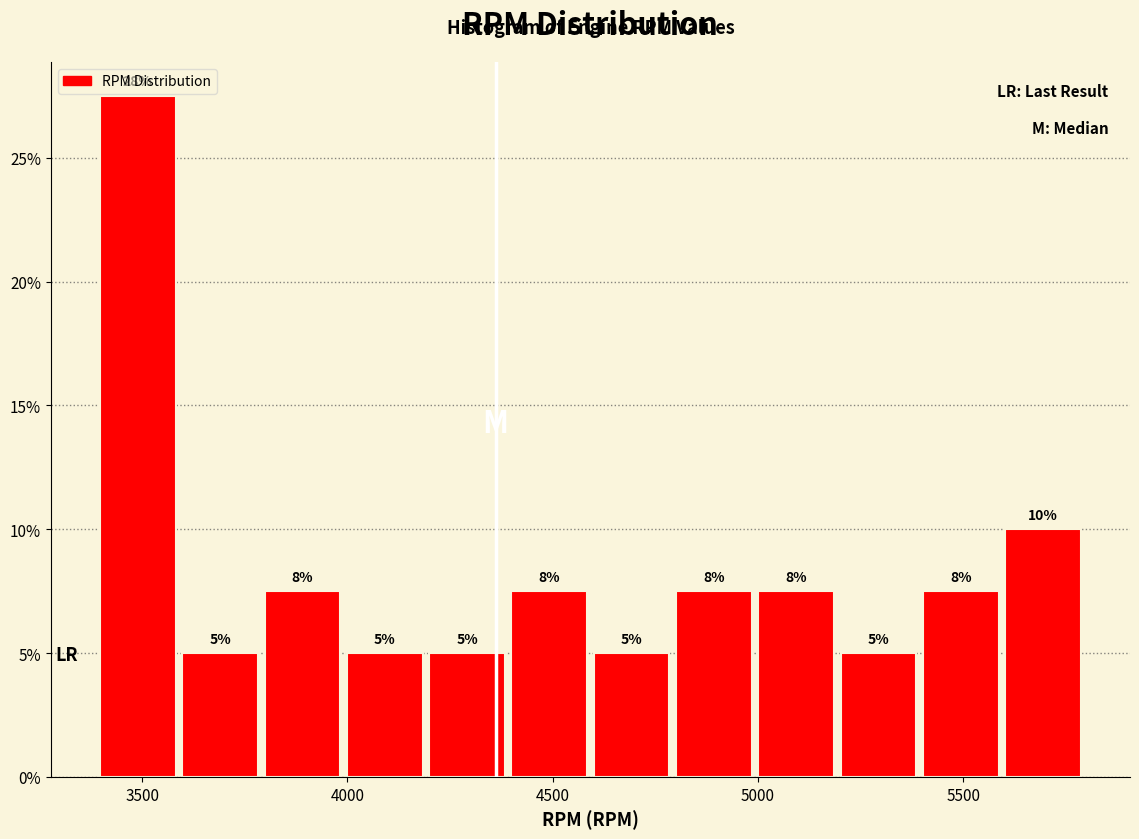

Which range on the x-axis has the tallest bar?

3400 to 3600